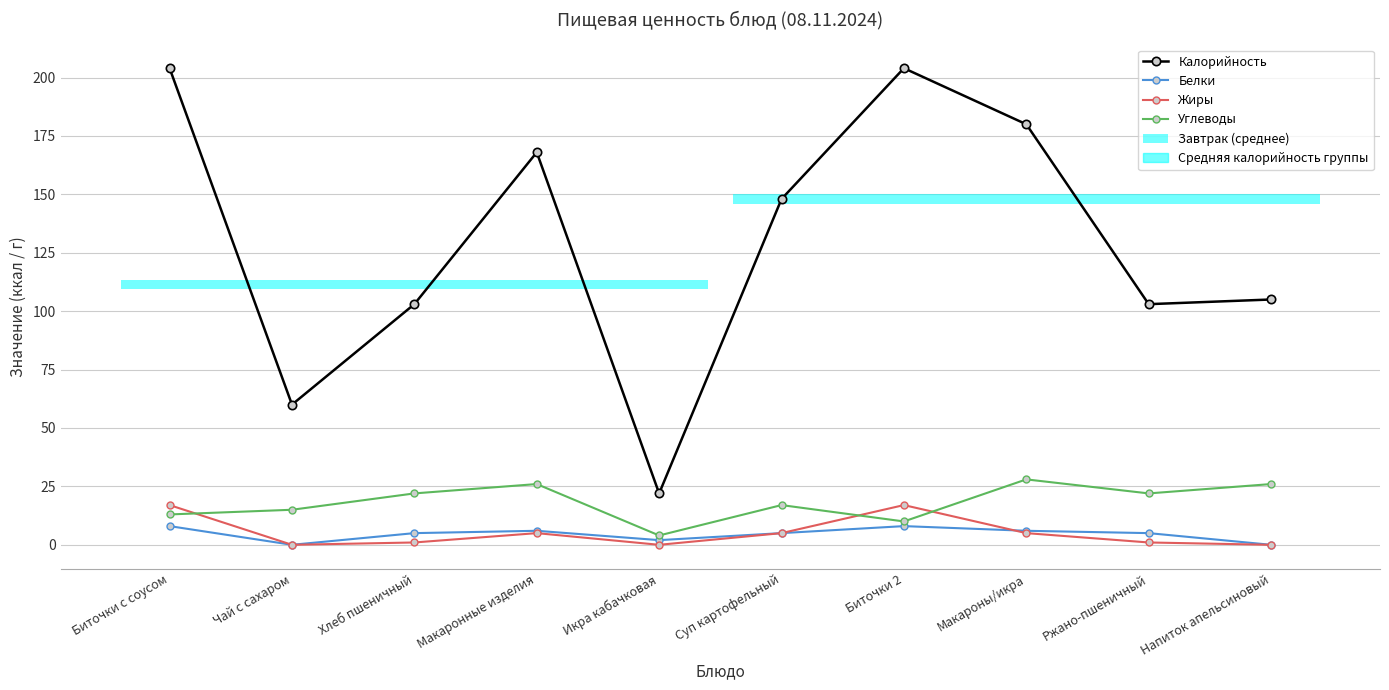

True or false: Жиры has more than 1 interior local peaks.

True